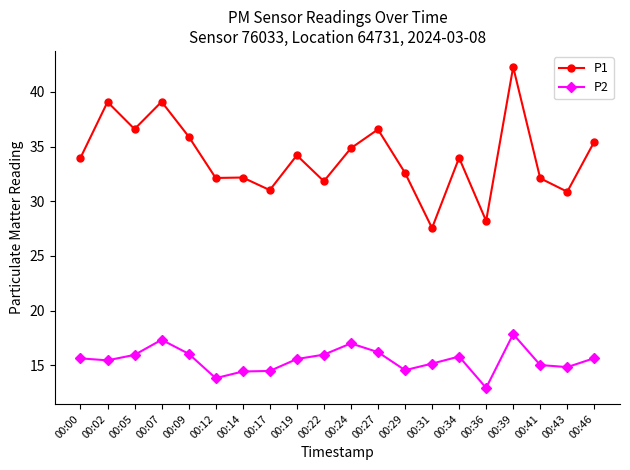

What is the smallest value displayed?

12.9